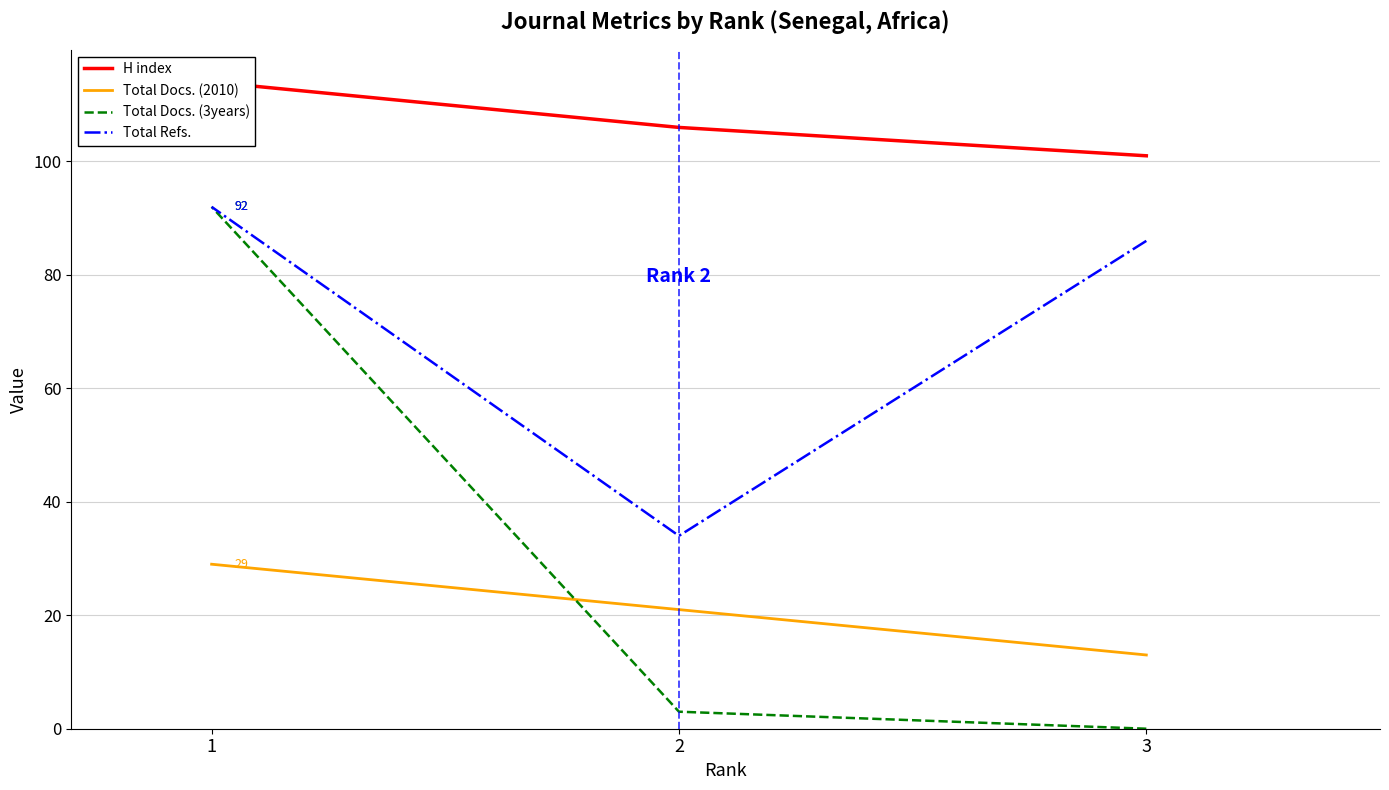

True or false: Total Docs. (2010) has a value of 48 at 1.

False